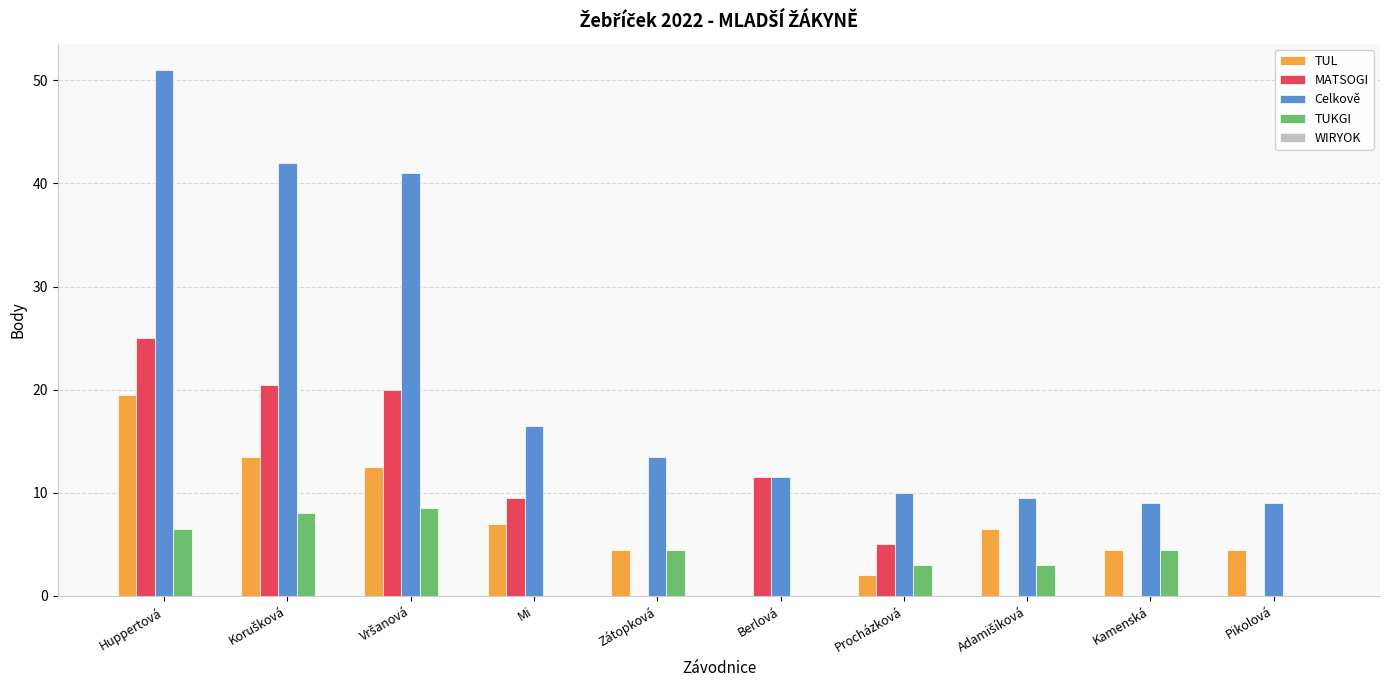

At which category is the sum across all series the highest?

Huppertová